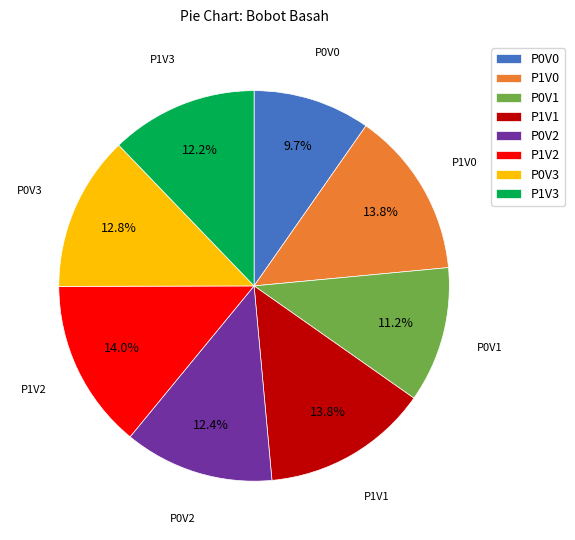

How many segments does this pie chart have?

8